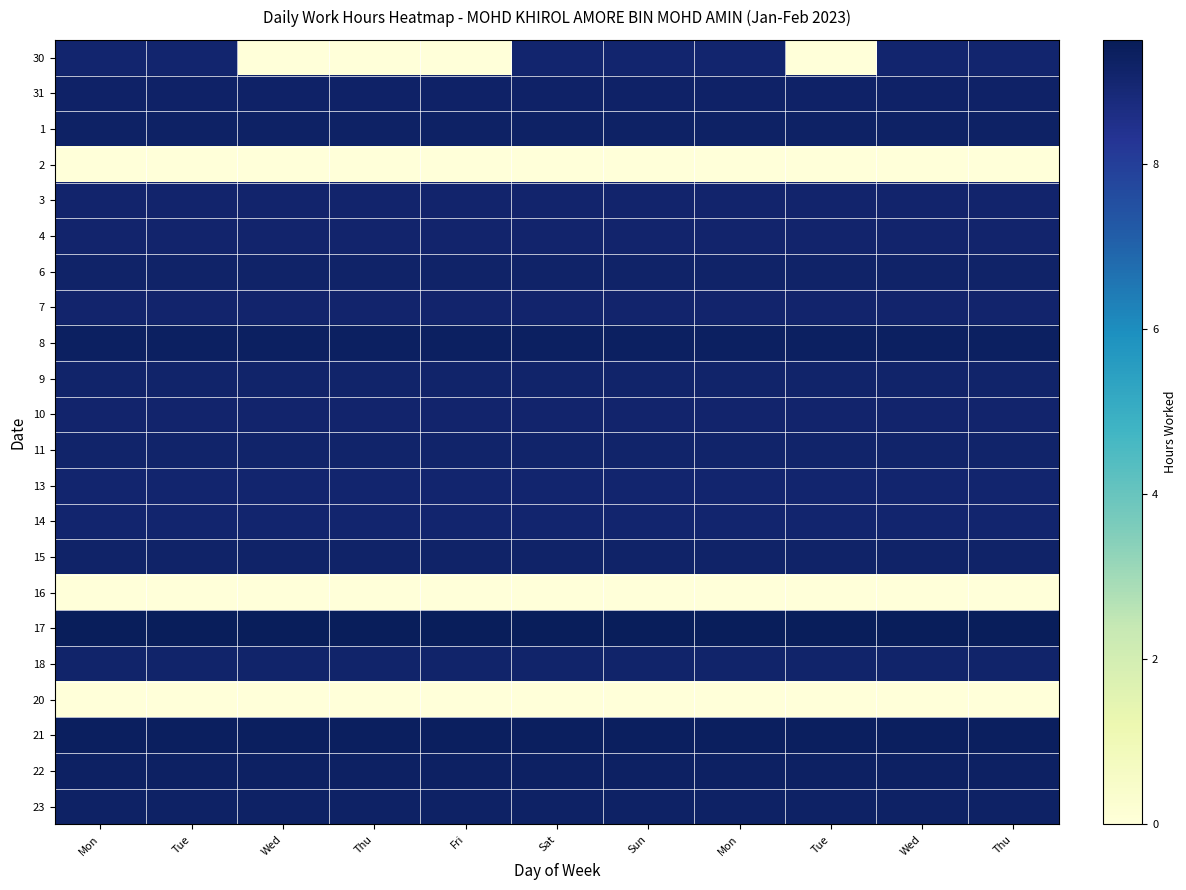

List the series in order of their peak value, highest first.

17, 21, 8, 22, 1, 23, 31, 6, 15, 18, 9, 11, 3, 4, 7, 10, 30, 14, 13, 2, 16, 20